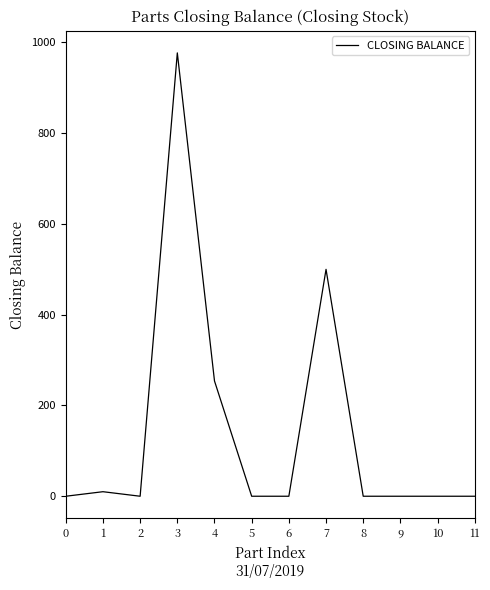

Read the value at 3, to the nearest 100.

1000